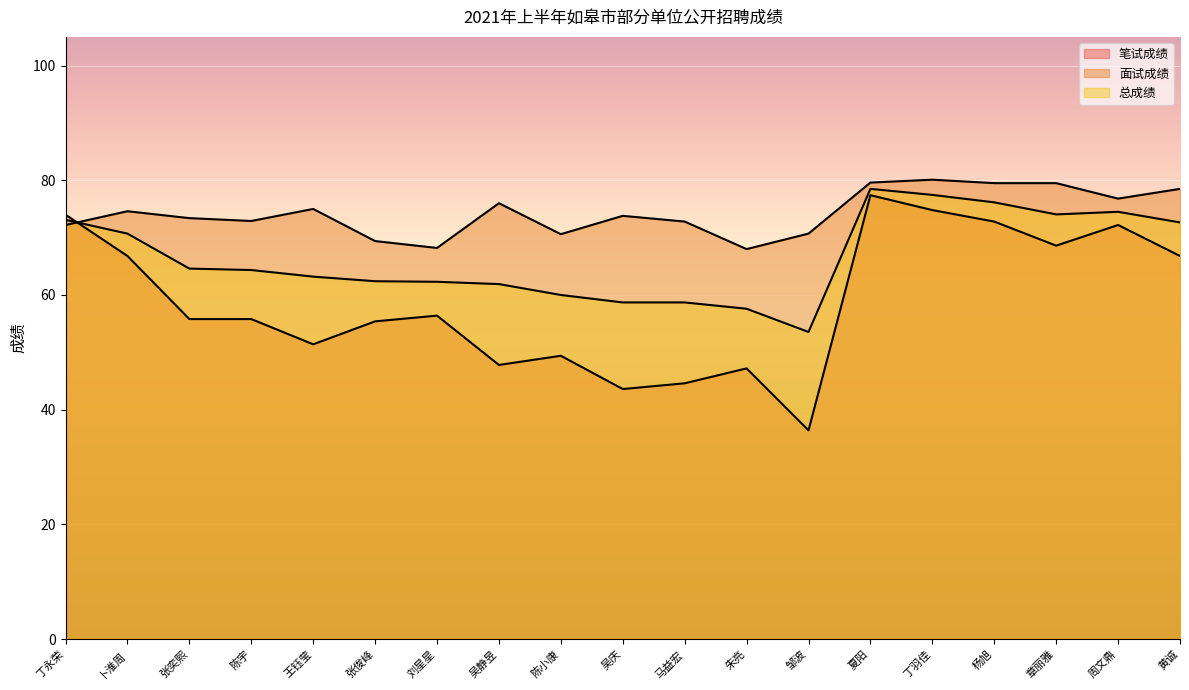

Reading left to right, extract all data points from this chart.

笔试成绩: 74.0	66.8	55.8	55.8	51.4	55.4	56.4	47.8	49.4	43.6	44.6	47.2	36.4	77.4	74.8	72.8	68.6	72.2	66.8
面试成绩: 72.2	74.6	73.4	72.9	75.0	69.4	68.2	76.0	70.6	73.8	72.8	68.0	70.7	79.6	80.1	79.5	79.5	76.8	78.5
总成绩: 73.1	70.7	64.6	64.3	63.2	62.4	62.3	61.9	60.0	58.7	58.7	57.6	53.5	78.5	77.5	76.2	74.0	74.5	72.7